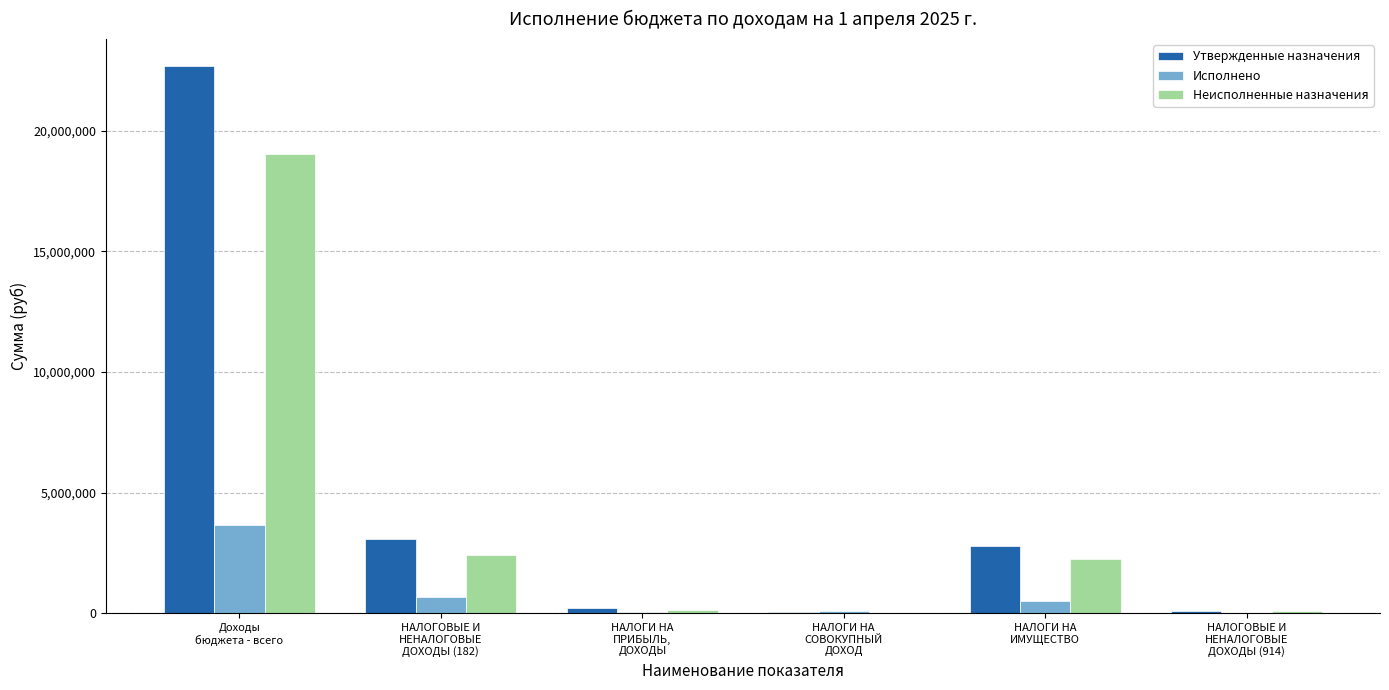

What is the greatest value displayed?

22662003.0